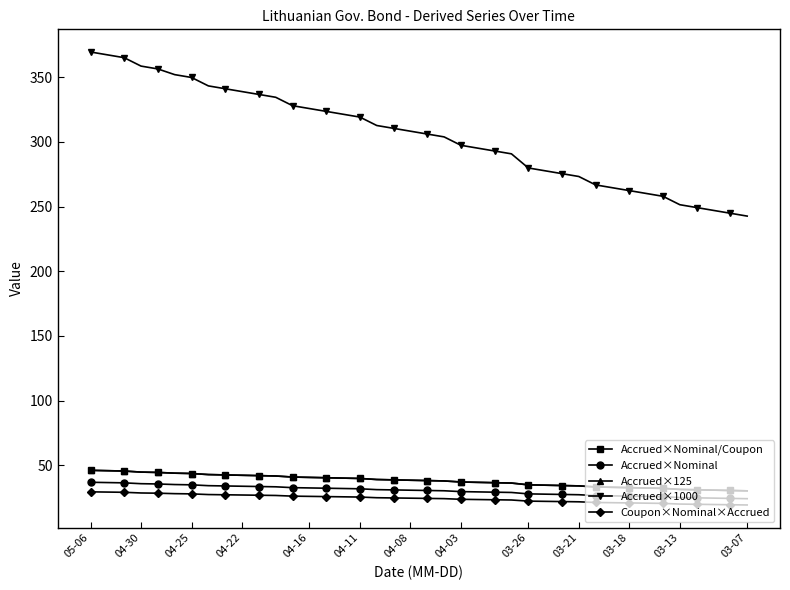

Is this an area chart (filled region under the line)?

No